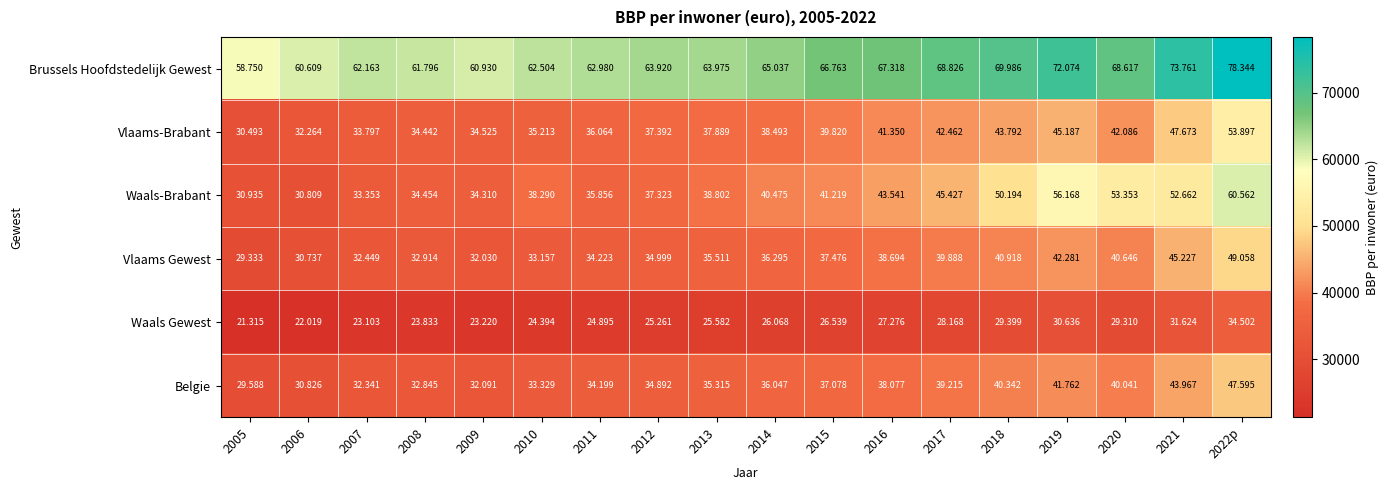

What is the total value across all series at 2018?

274631